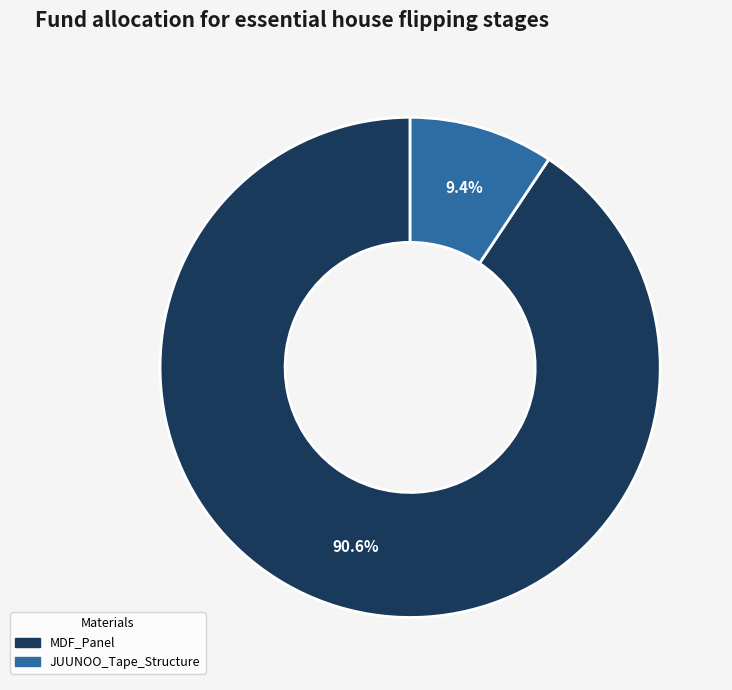

What percentage do JUUNOO_Tape_Structure and MDF_Panel together represent?

100.0%